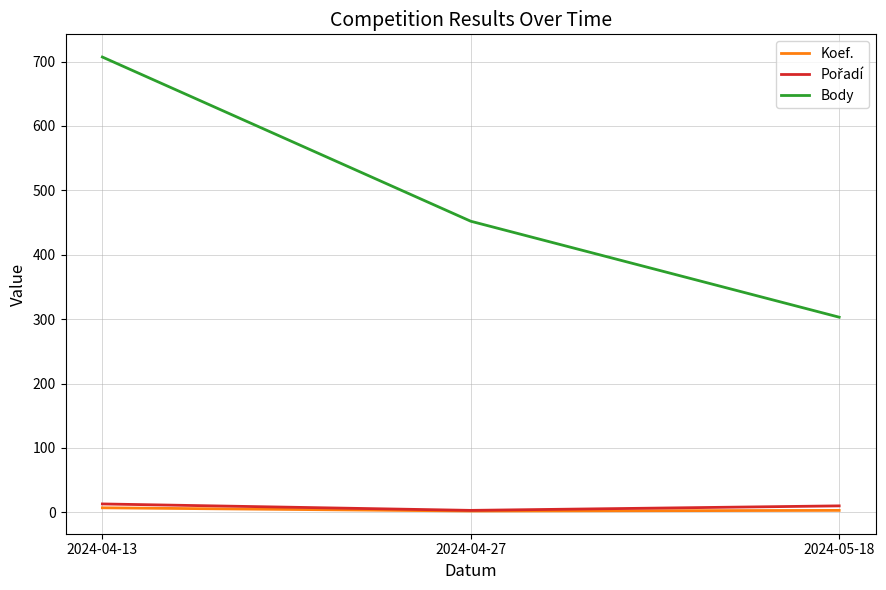

Count the Body values in the range 303 to 707.

3